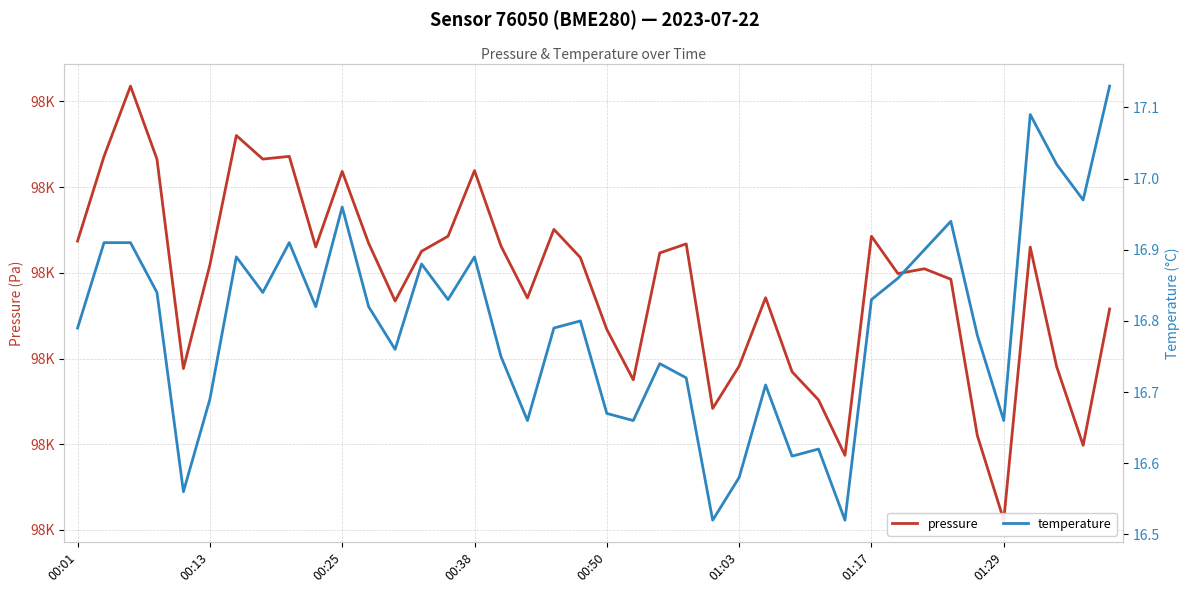

List the labels in order of pressure value, smallest first.

35, 29, 38, 34, 24, 28, 21, 27, 00:50, 37, 25, 20, 39, 12, 17, 26, 33, 31, 32, 01:03, 19, 22, 13, 36, 9, 16, 23, 11, 00:01, 14, 30, 18, 10, 15, 00:38, 01:29, 00:13, 8, 01:17, 00:25